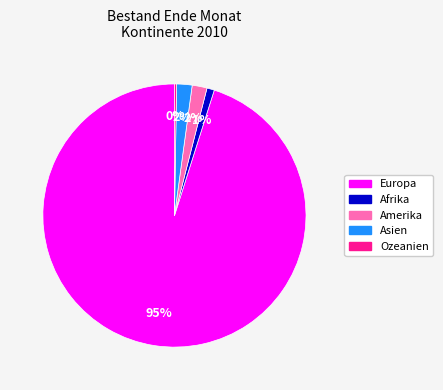

Is there any slice that represents more than half of the pie?

Yes